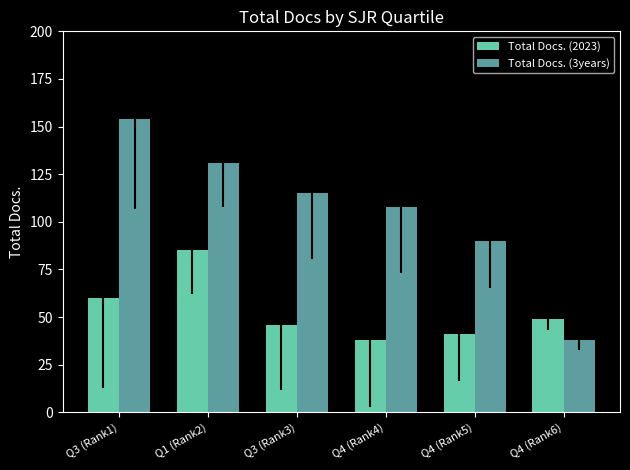

What position from the right is Q4 (Rank6)?

1